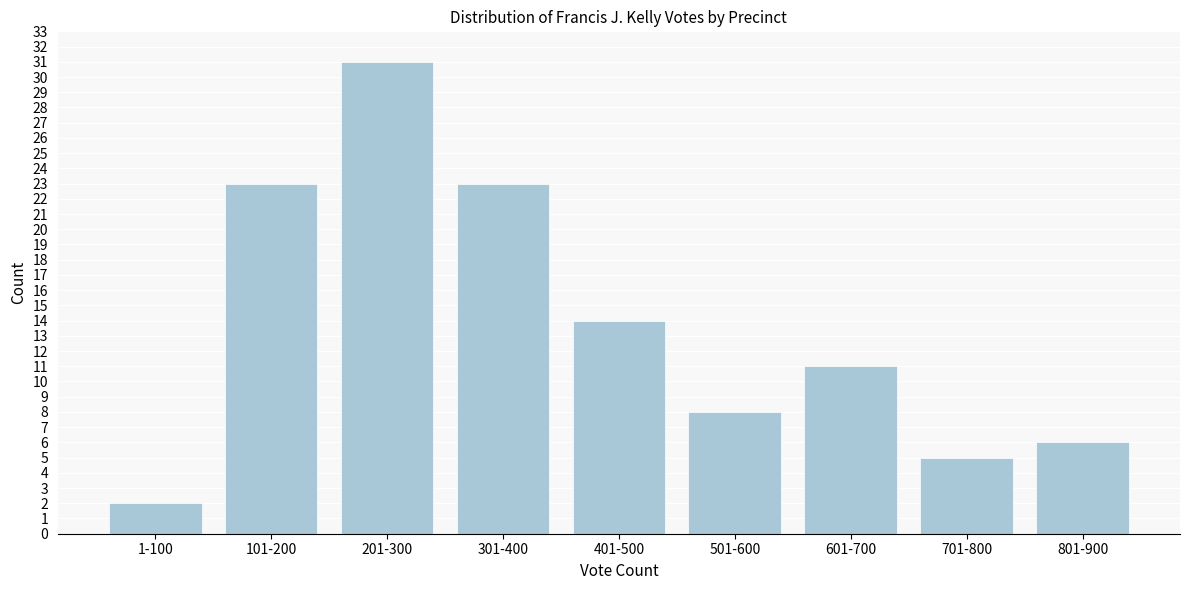

Reading left to right, list all the values displayed in this chart.

1-100=2	101-200=23	201-300=31	301-400=23	401-500=14	501-600=8	601-700=11	701-800=5	801-900=6